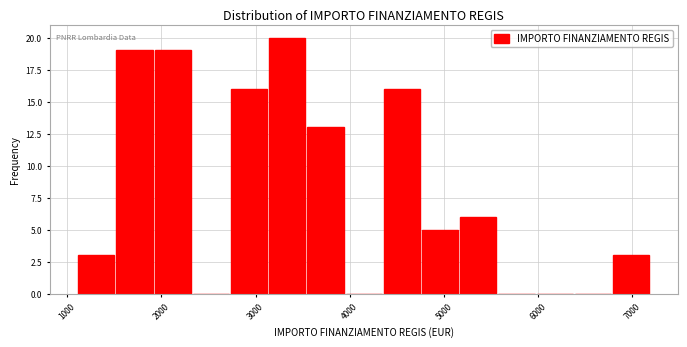

How tall is the bar that spans 1500 to 1900 on the x-axis? Neither the bar edges nor the heights are printed on the chart, so give them approximately, as read against the axes.

19